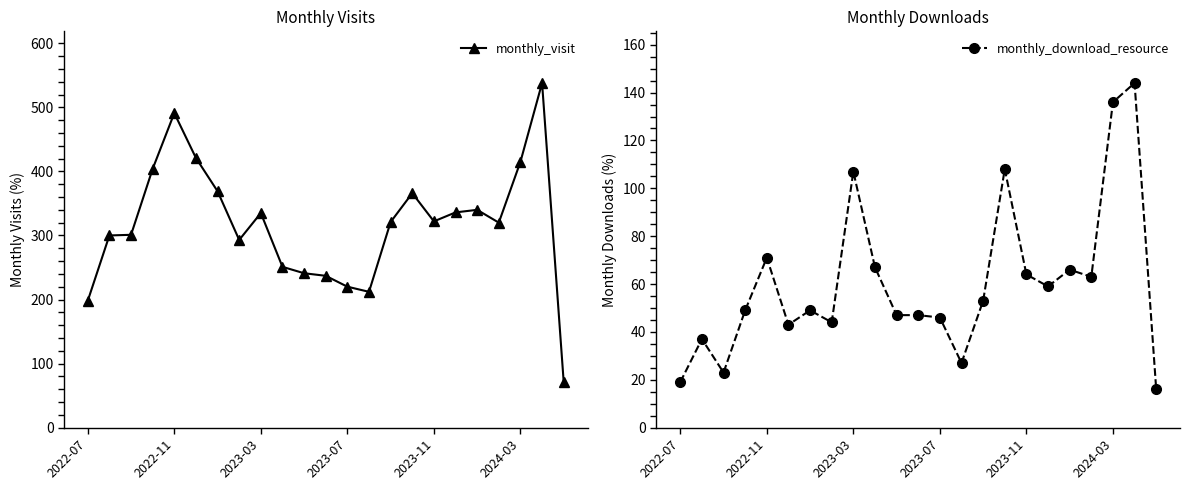

What is the average value of the monthly_visit series?

317